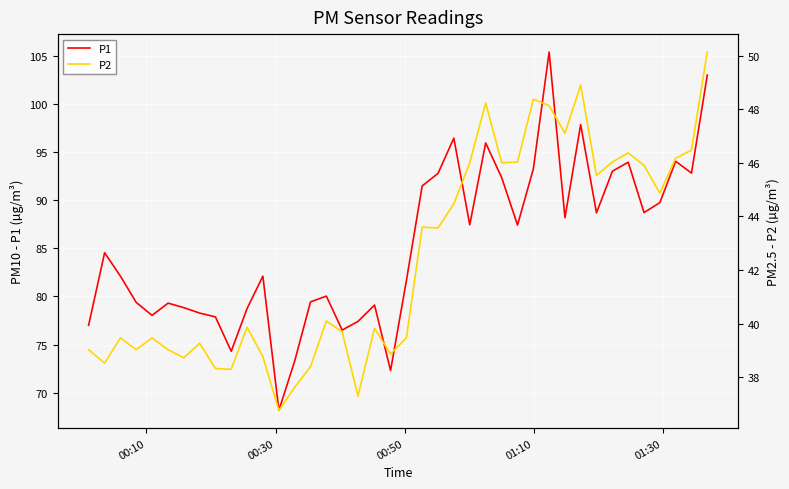

What is the value of the P2 point at the 26th from the left?

48.2